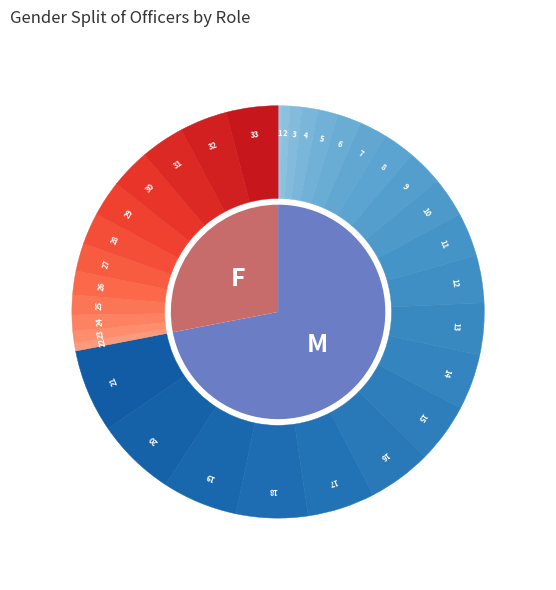

Rank the series by their average value, from lowest to highest.

F, M